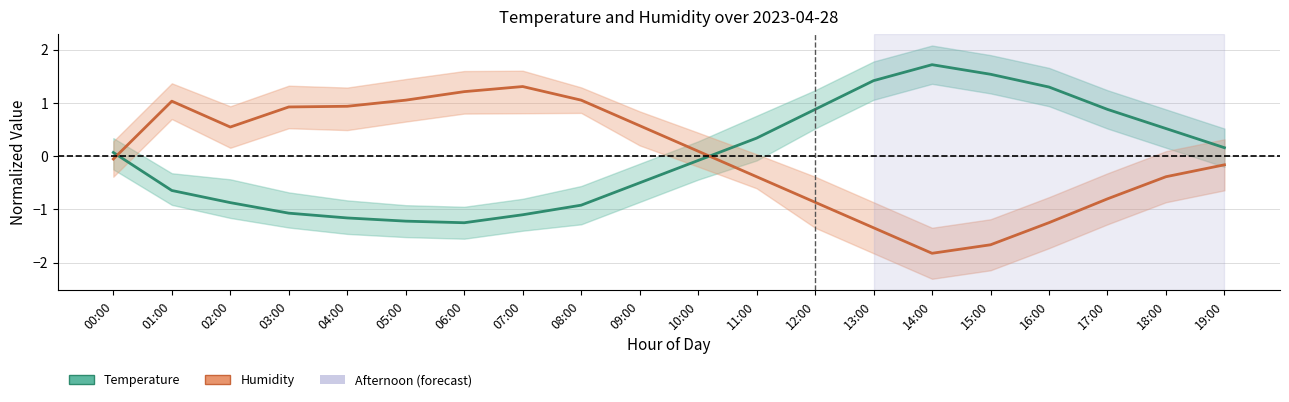

Which series has the largest total across all categories?

Temperature (normalized)